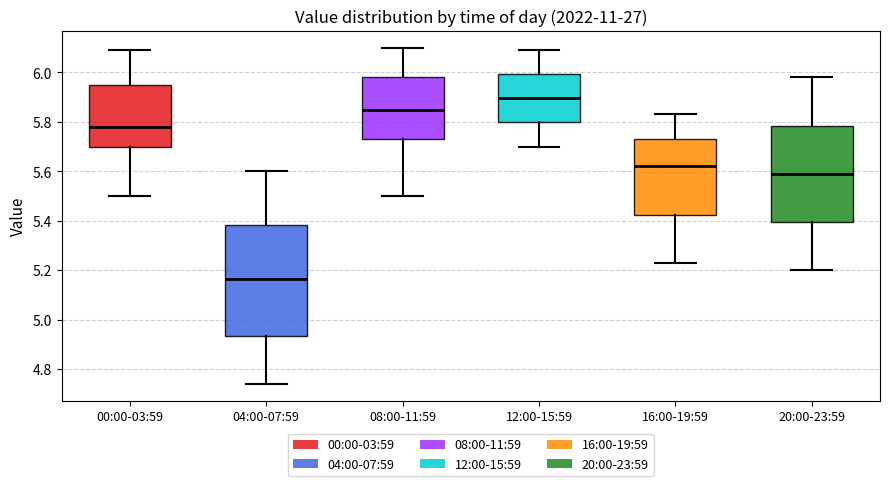

Where is the upper edge of the box for 04:00-07:59 on the y-axis? The values are not printed on the chart, so give them approximately, as read against the axis.

5.38